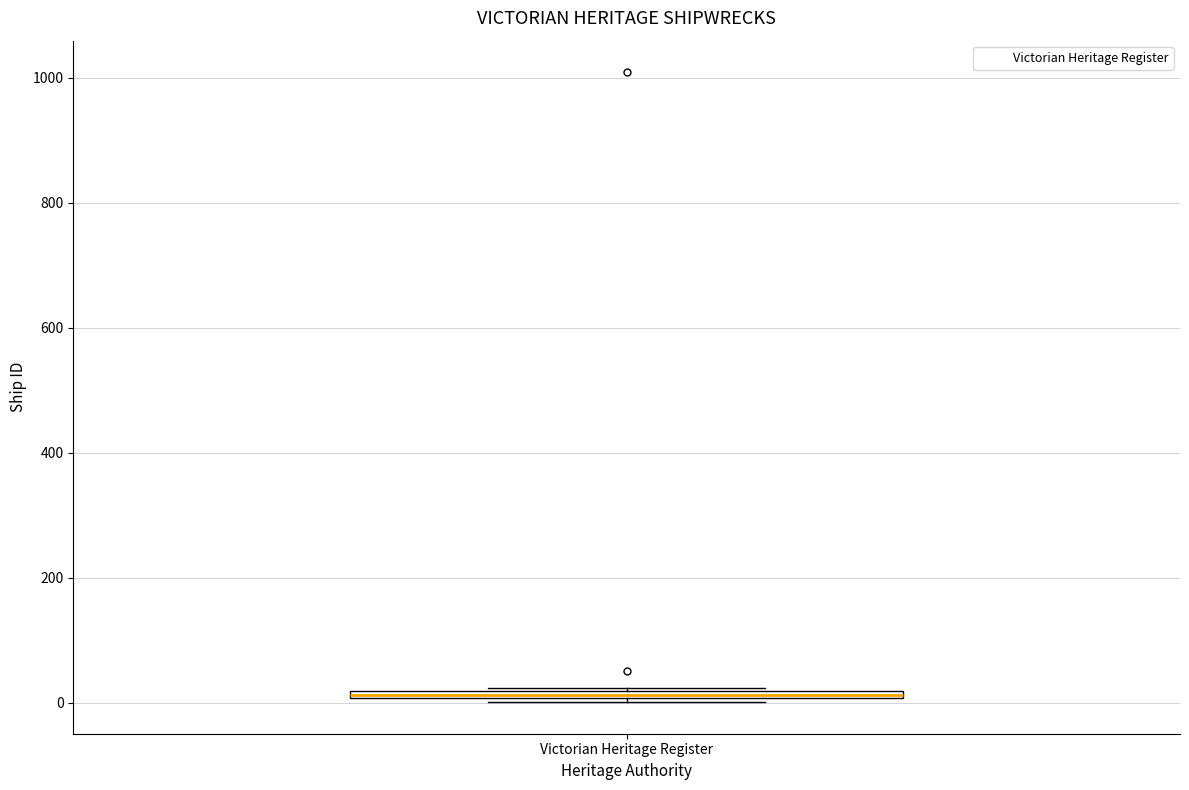

Where is the upper edge of the box for Victorian Heritage Register on the y-axis? The values are not printed on the chart, so give them approximately, as read against the axis.

20